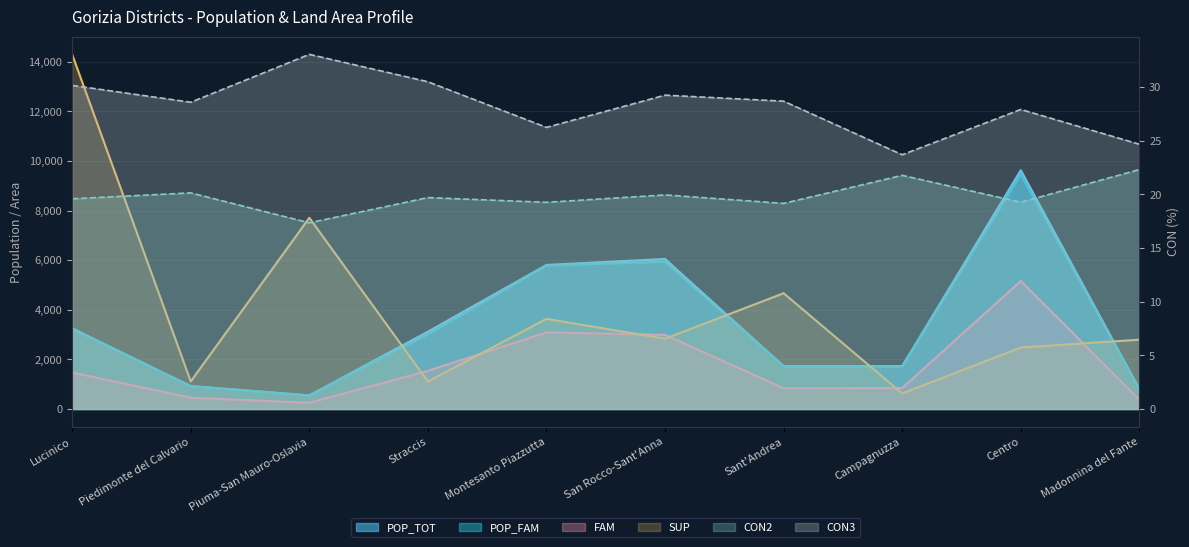

What is the sum of all POP_TOT values?

33597.0